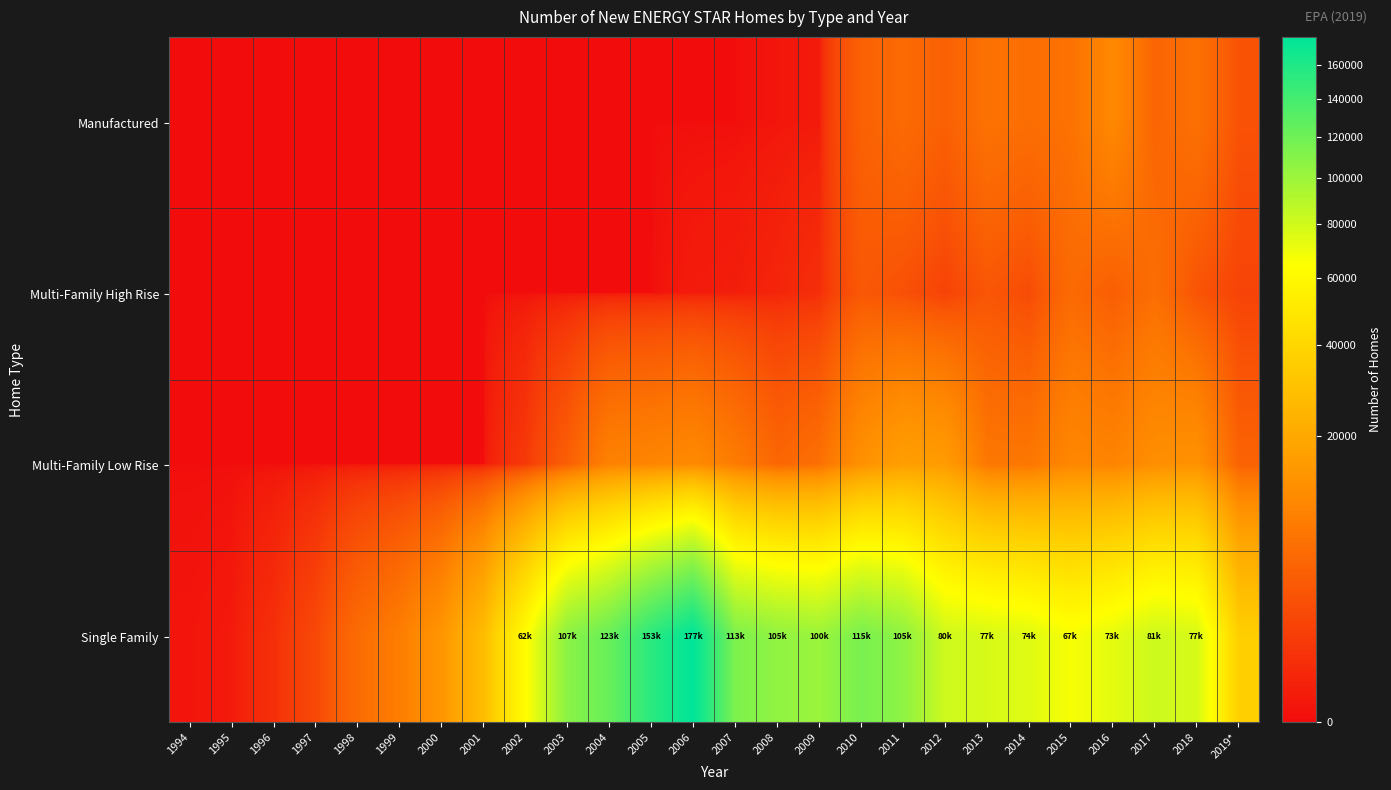

Rank the series at 2008 from lowest to highest value.

Manufactured, Multi-Family High Rise, Multi-Family Low Rise, Single Family